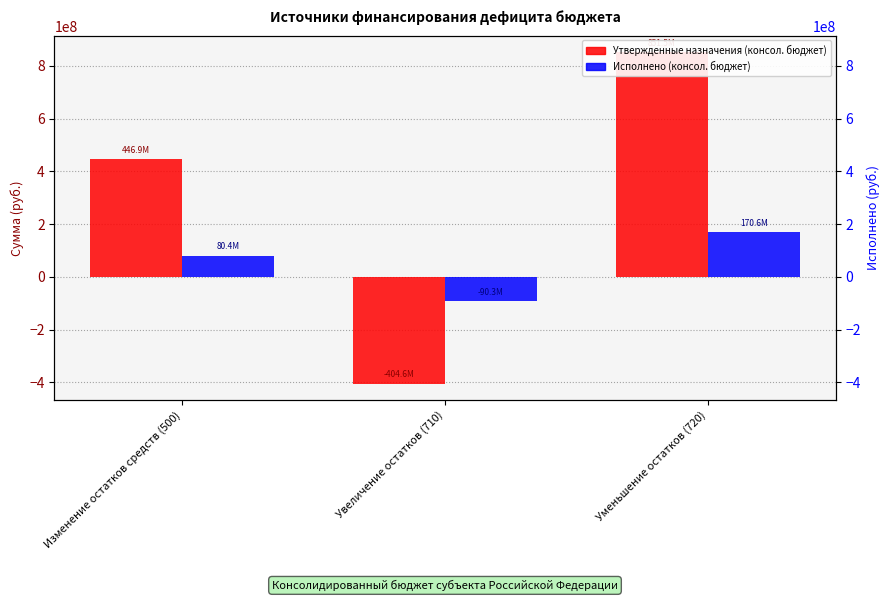

How many negative values does the Утвержденные назначения (консол. бюджет) series have?

1